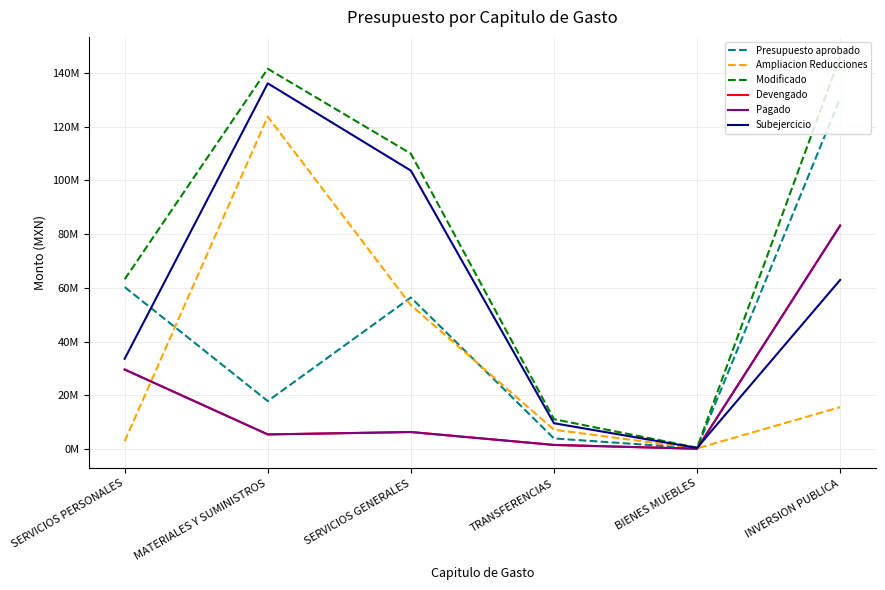

True or false: Modificado and Pagado cross at least once.

False